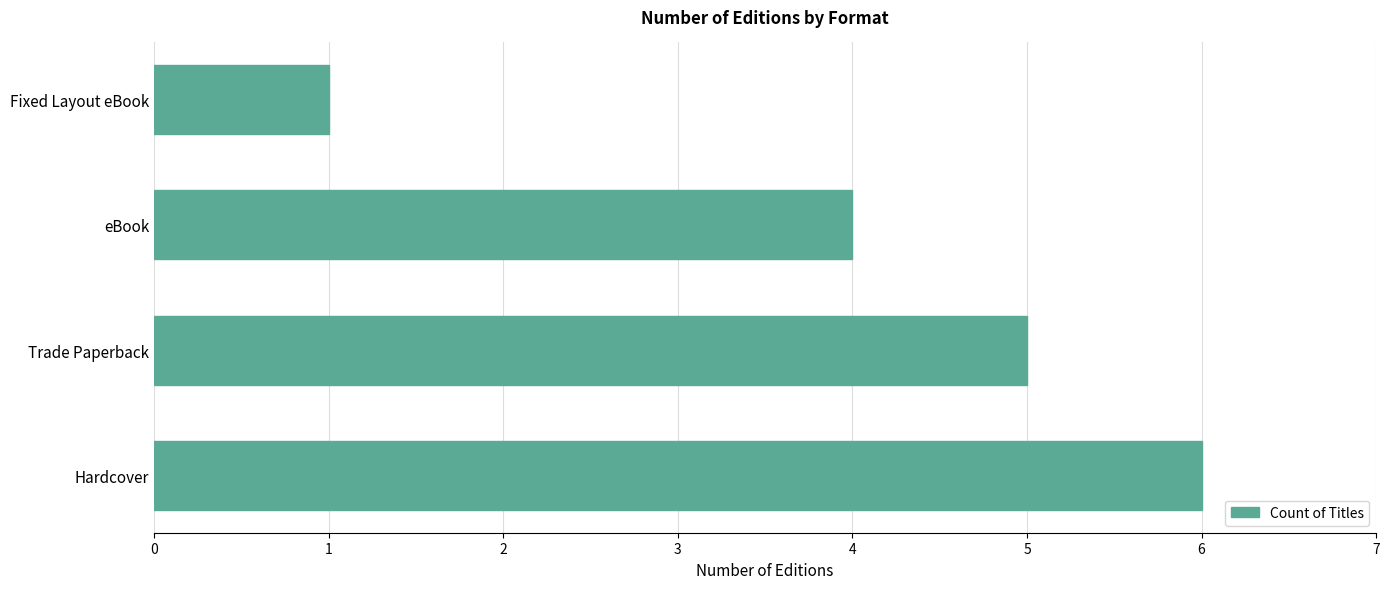

Rank the categories by value from lowest to highest.

Fixed Layout eBook, eBook, Trade Paperback, Hardcover